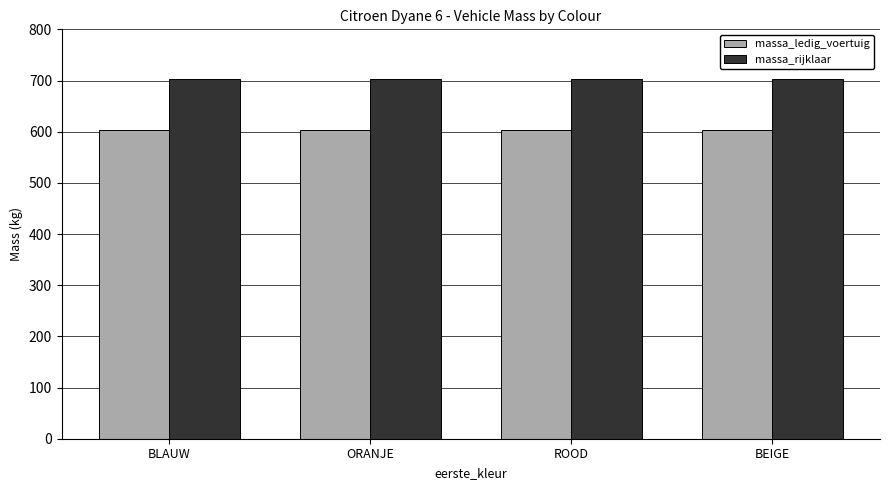

Rank the series by their average value, from highest to lowest.

massa_rijklaar, massa_ledig_voertuig